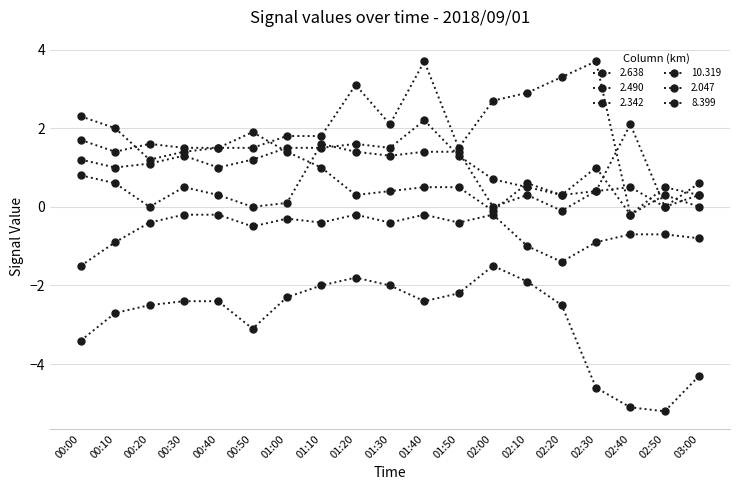

Reading right to left, transcribe all the data shown in this chart.

2.638: 0.3	0.0	2.1	0.4	-0.1	0.3	-0.0	1.4	1.4	1.3	1.4	1.6	0.1	-0.0	0.3	0.5	-0.0	0.6	0.8
2.490: 0.0	0.3	-0.2	3.7	3.3	2.9	2.7	1.5	3.7	2.1	3.1	1.8	1.8	1.5	1.5	1.5	1.6	1.4	1.7
2.342: 0.3	0.5	-0.2	1.0	0.3	0.5	0.7	1.3	2.2	1.5	1.6	1.5	1.5	1.2	1.0	1.3	1.1	1.0	1.2
10.319: -0.8	-0.7	-0.7	-0.9	-1.4	-1.0	-0.2	-0.4	-0.2	-0.4	-0.2	-0.4	-0.3	-0.5	-0.2	-0.2	-0.4	-0.9	-1.5
2.047: 0.6	0.0	0.5	0.4	0.3	0.6	-0.1	0.5	0.5	0.4	0.3	1.0	1.4	1.9	1.5	1.4	1.2	2.0	2.3
8.399: -4.3	-5.2	-5.1	-4.6	-2.5	-1.9	-1.5	-2.2	-2.4	-2.0	-1.8	-2.0	-2.3	-3.1	-2.4	-2.4	-2.5	-2.7	-3.4